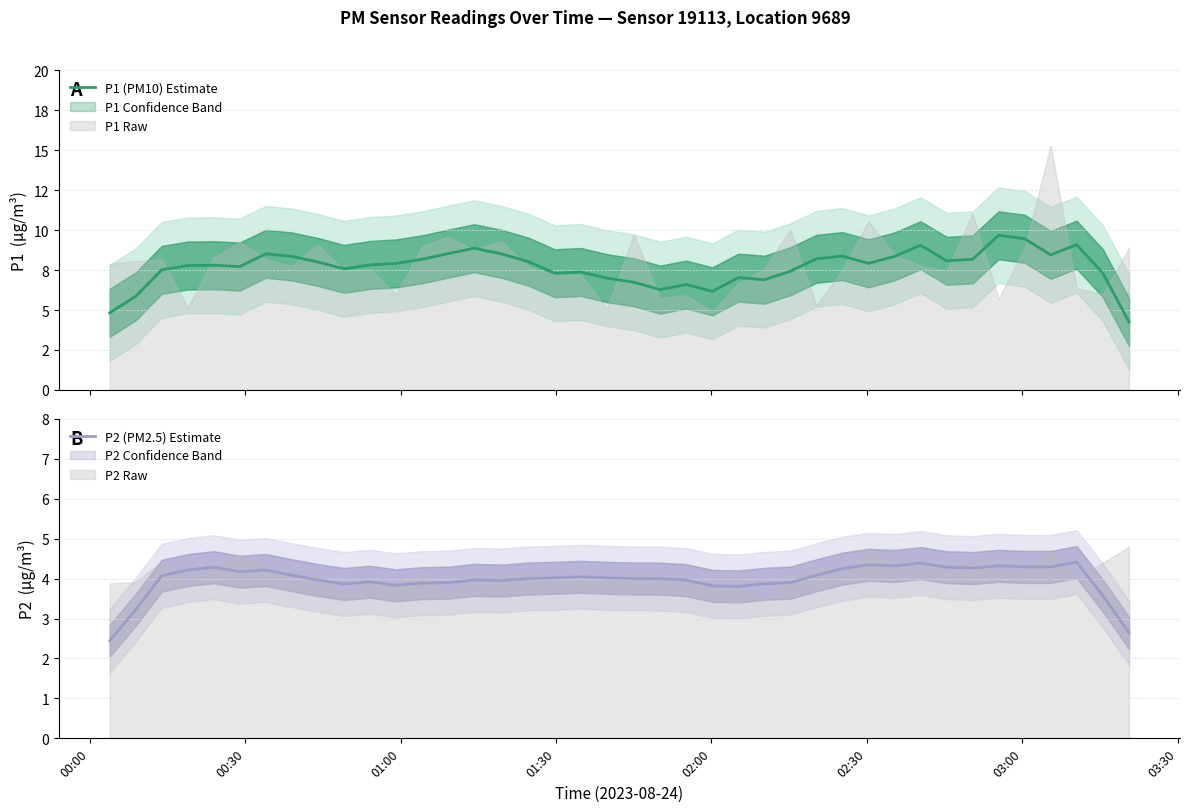

What is the maximum value for P1 (PM10) Estimate?

9.7